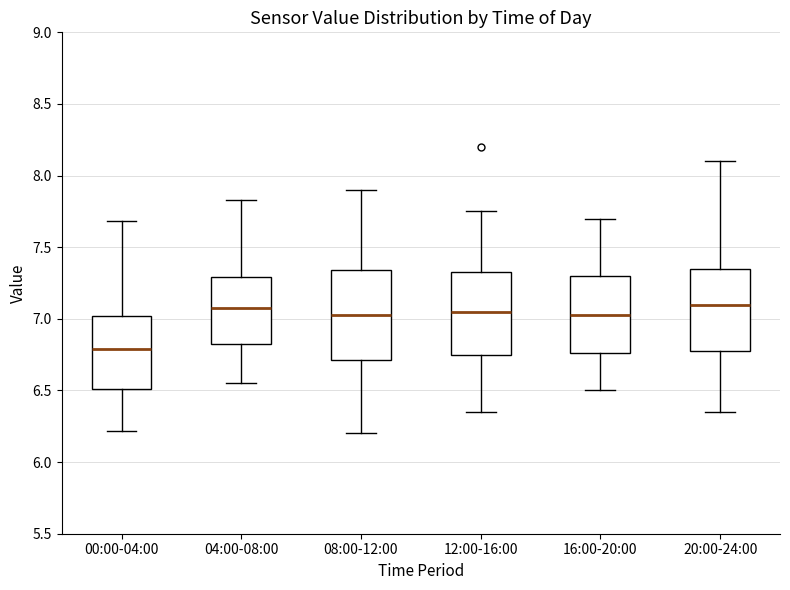

Which box's median line is the lowest?

00:00-04:00